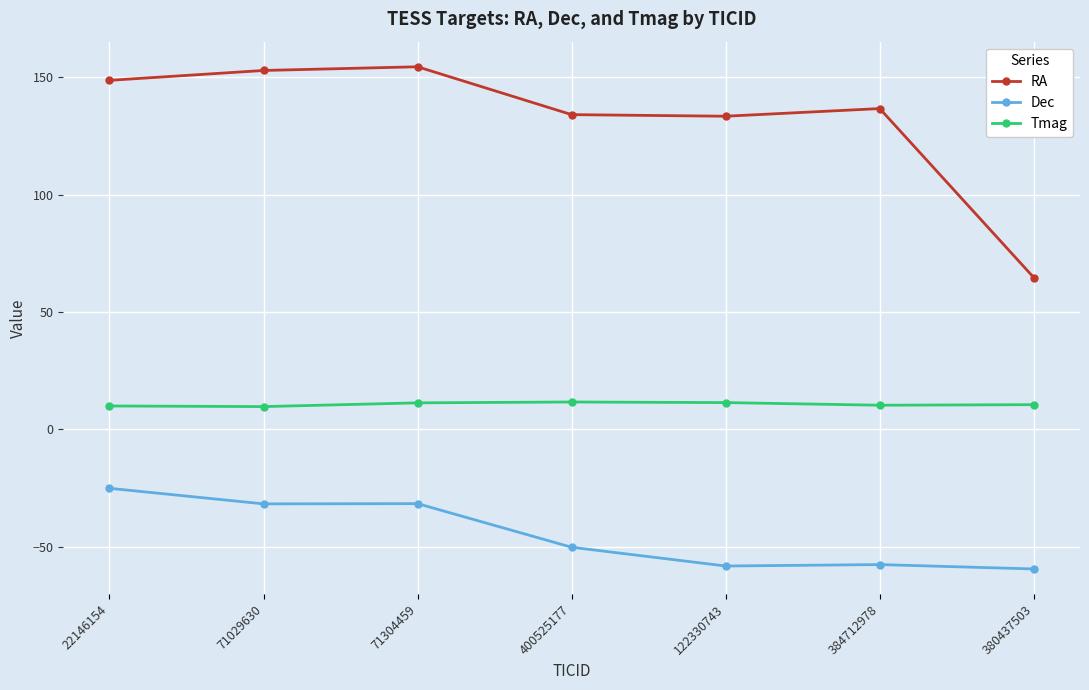

Which series has the largest total across all categories?

RA